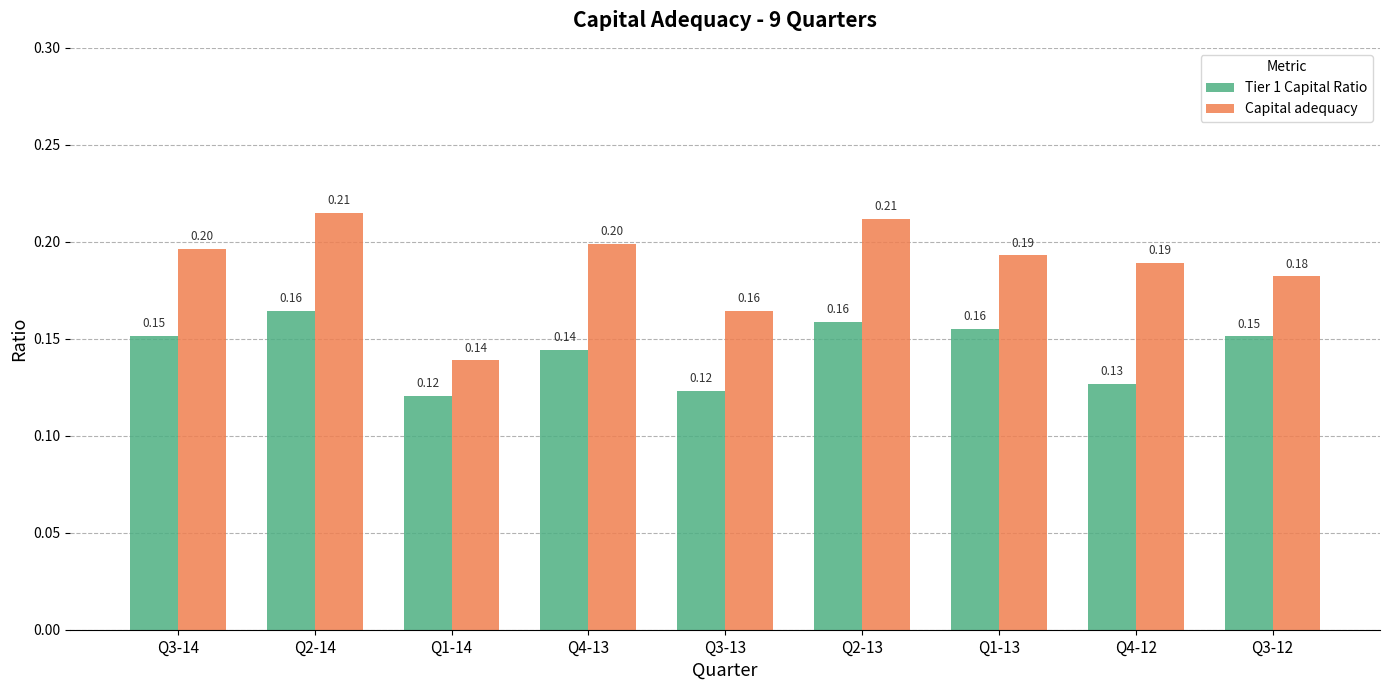

What is the sum of all Tier 1 Capital Ratio values?

1.3